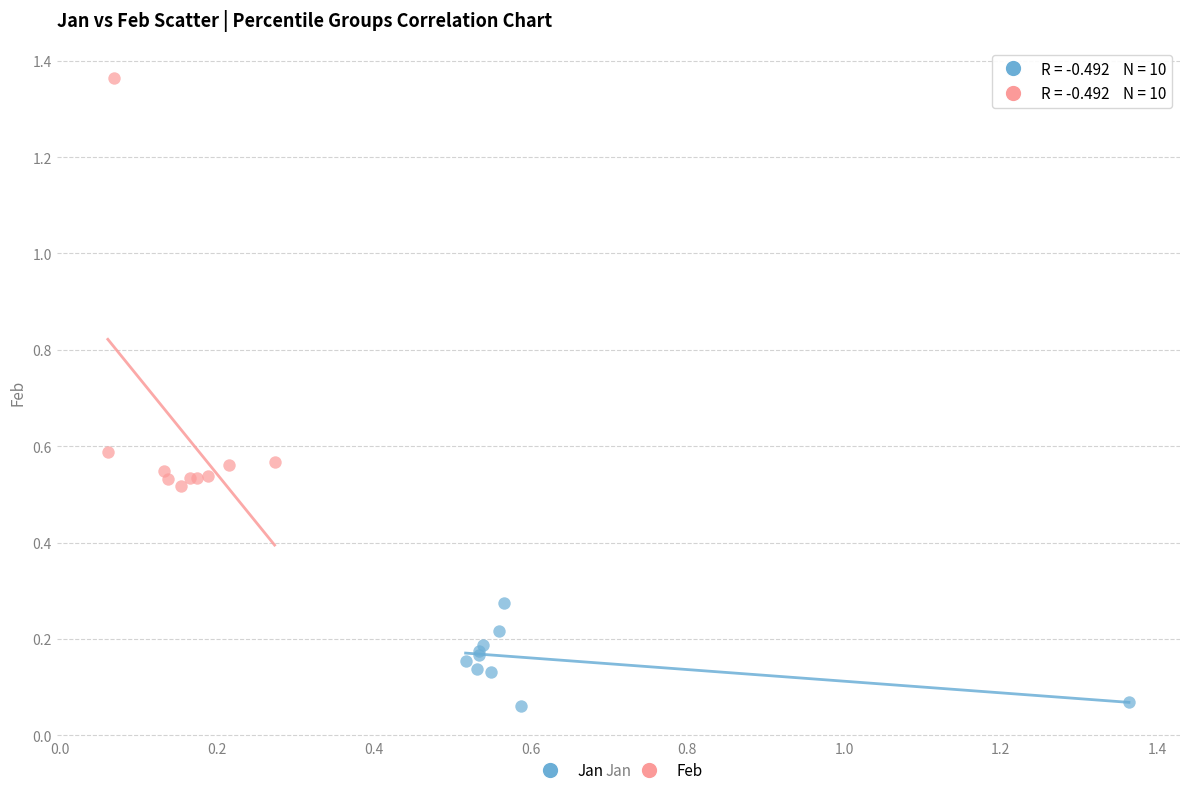

Which series has the widest spread of Y values?

Feb